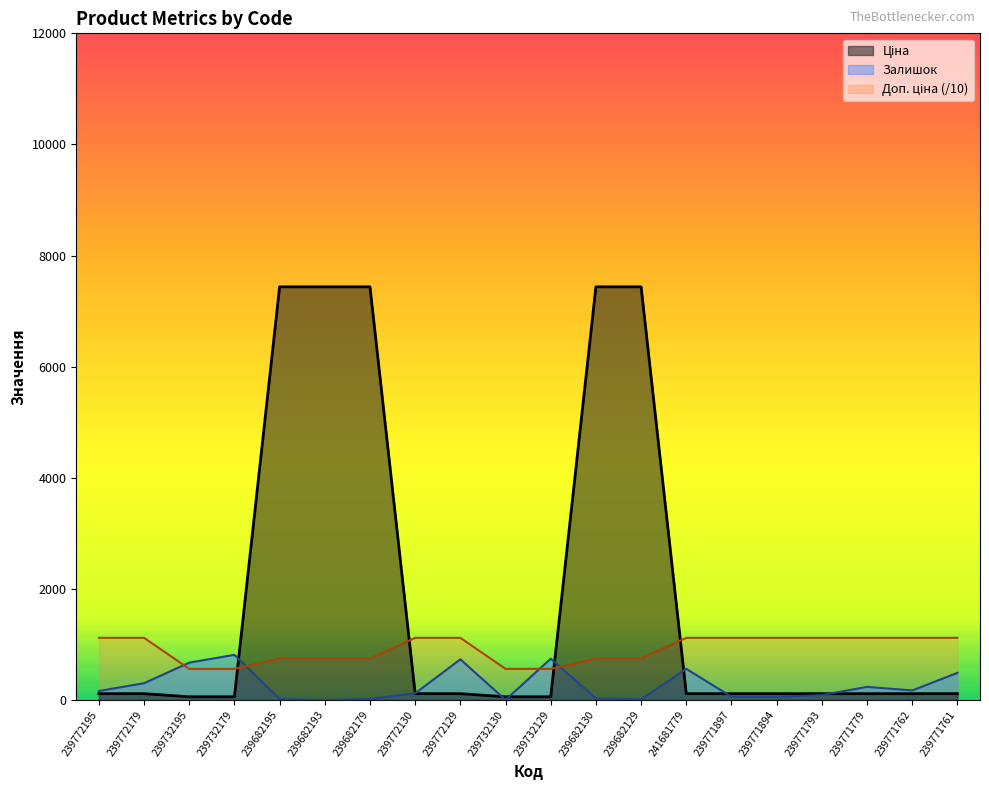

What is the sum of all Доп. ціна values?

18238.0